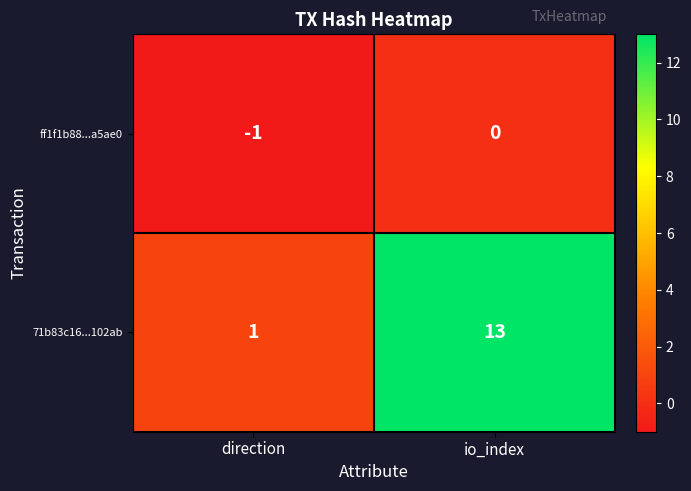

At which category is the sum across all series the highest?

io_index